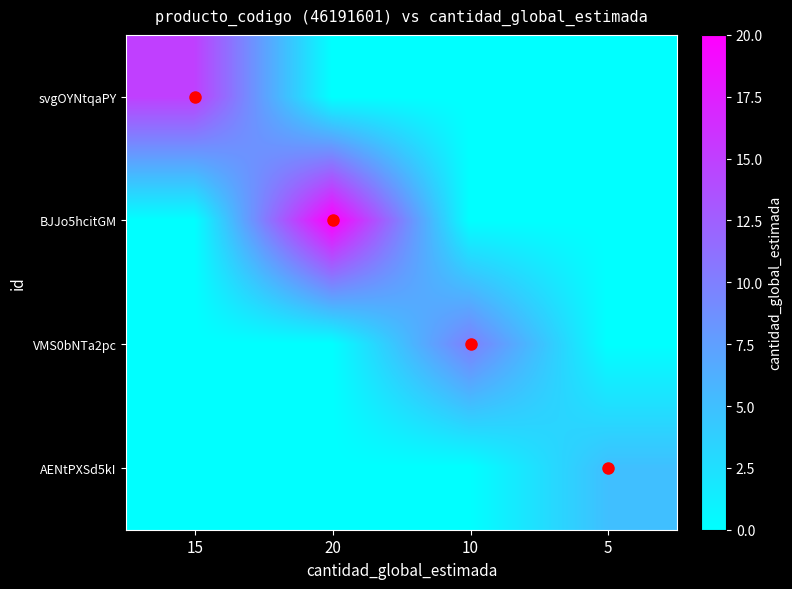

At how many categories does at least one series exceed 5?

3